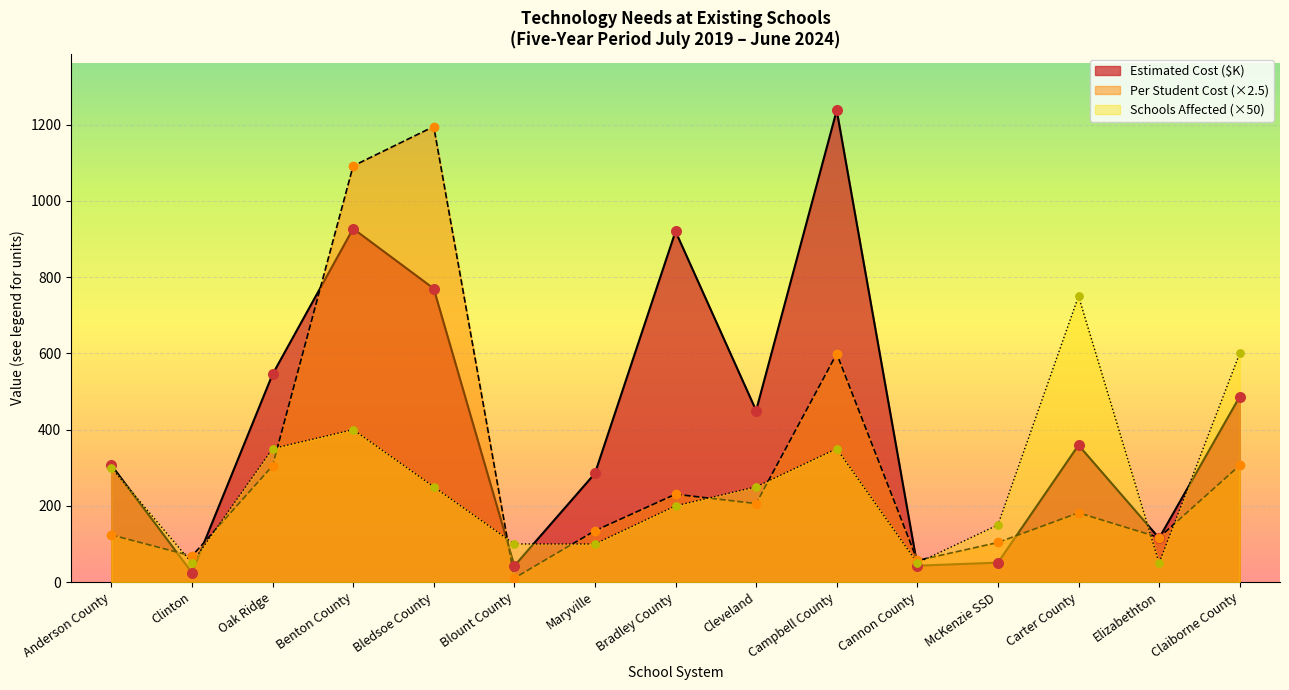

What are all the series names shown in the legend?

Estimated Cost ($K), Per Student Cost (×2.5), Schools Affected (×50)